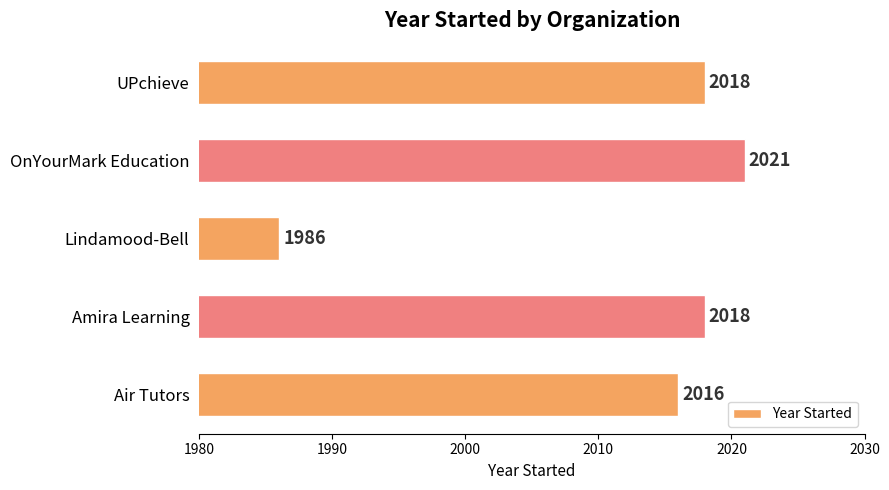

What is the approximate value at Air Tutors, to the nearest 5?

2015